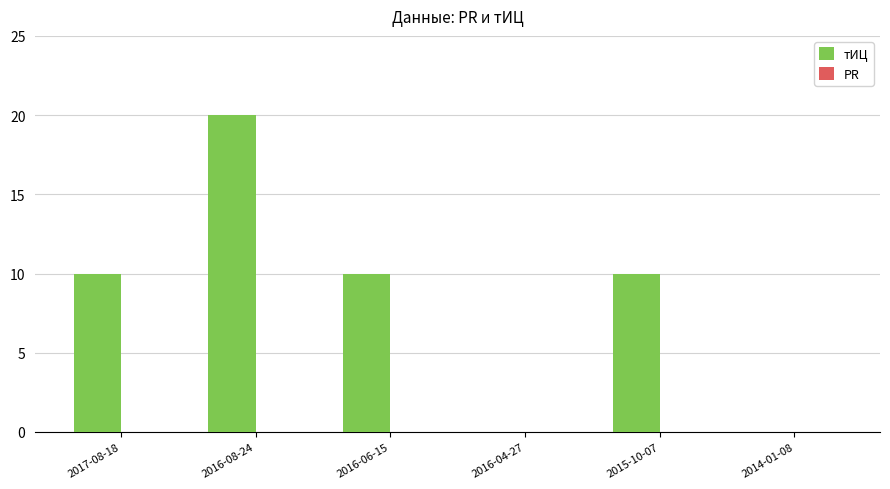

At which category does the chart reach its peak across all series?

2016-08-24